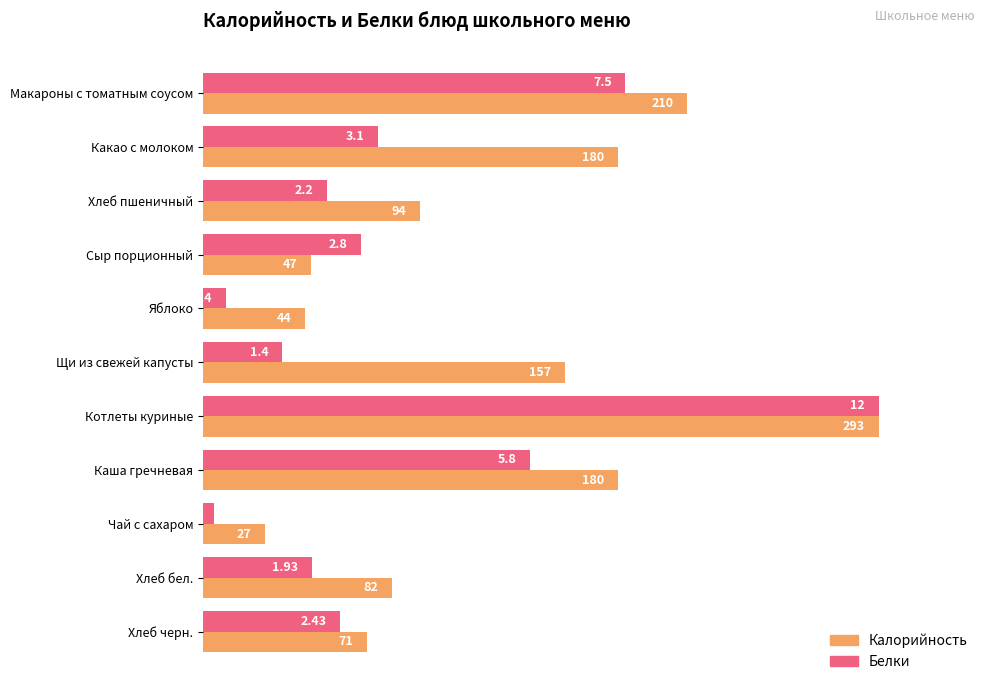

What are all the series names shown in the legend?

Калорийность, Белки